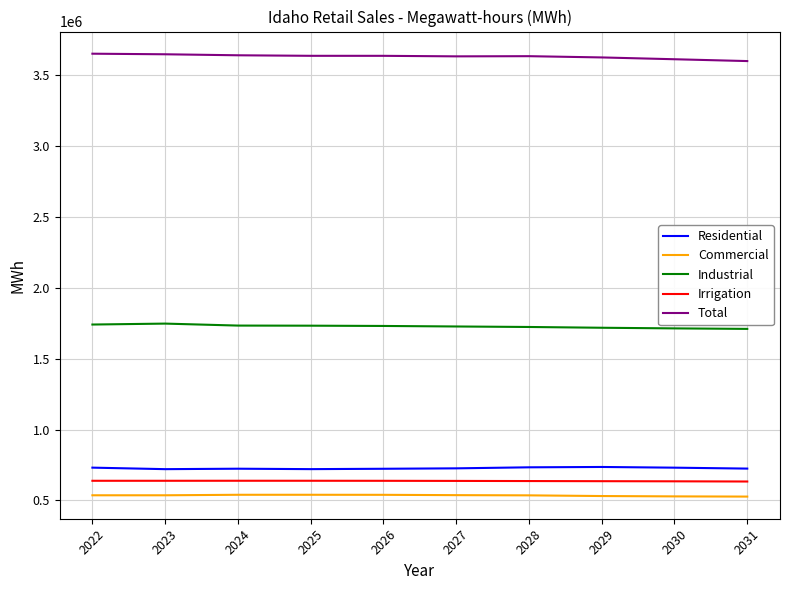

Which series has the largest total across all categories?

Total